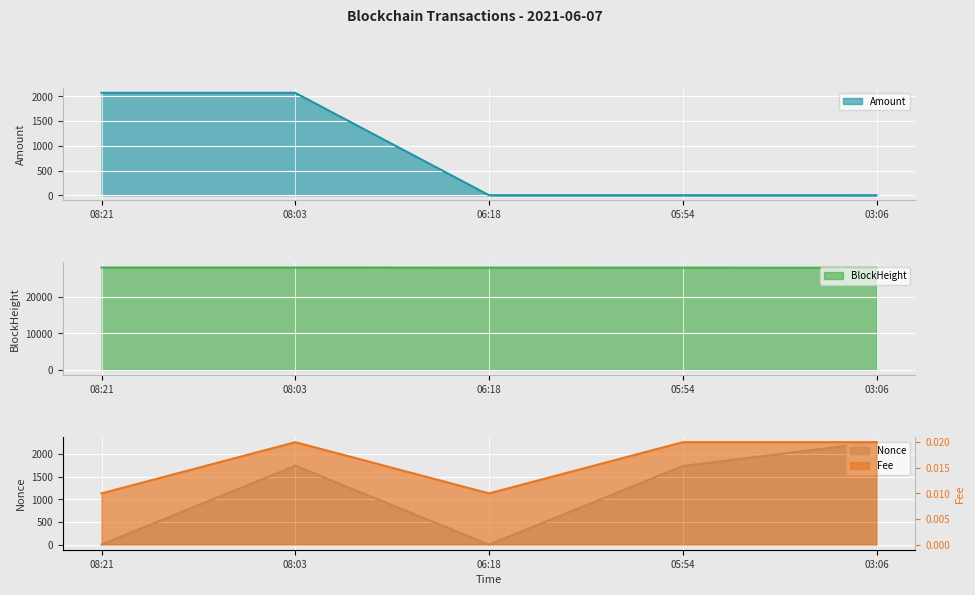

The Amount series shows 2070.2 at 08:21. True or false?

True